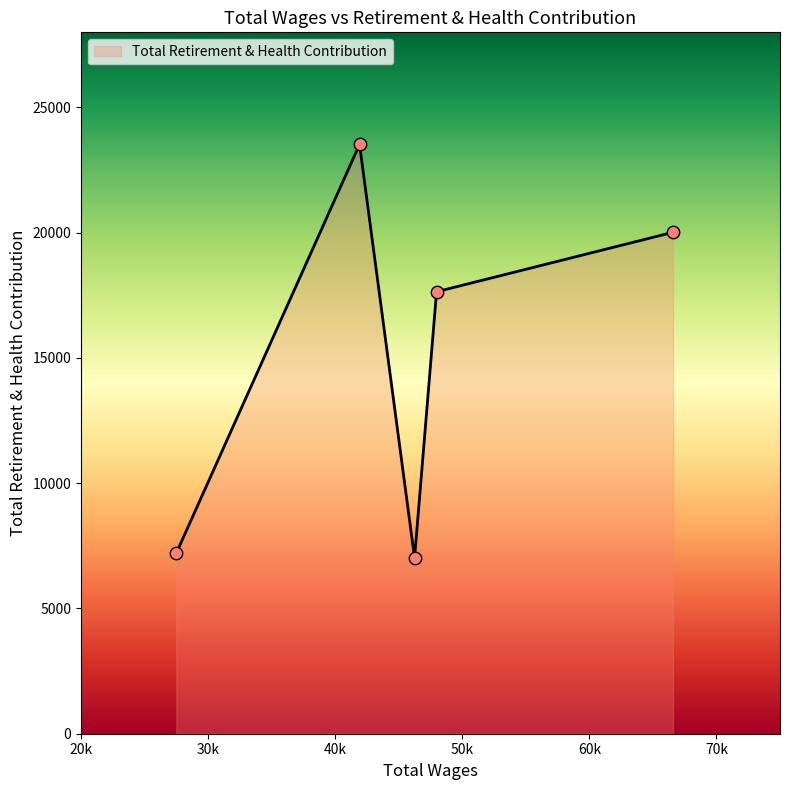

What is the sum of all values?

75414